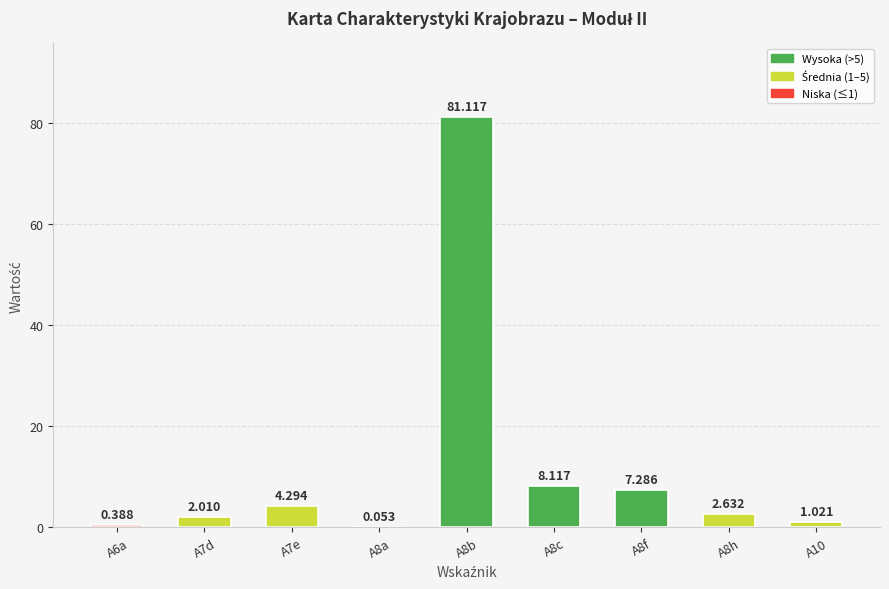

What is the difference between the second highest and minimum values?

8.1